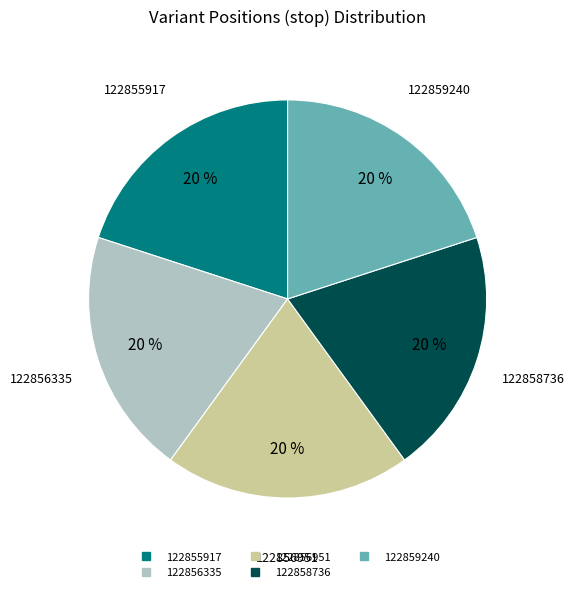

Approximately how many times larger is the value at 122859240 compared to 122858736?

1.0